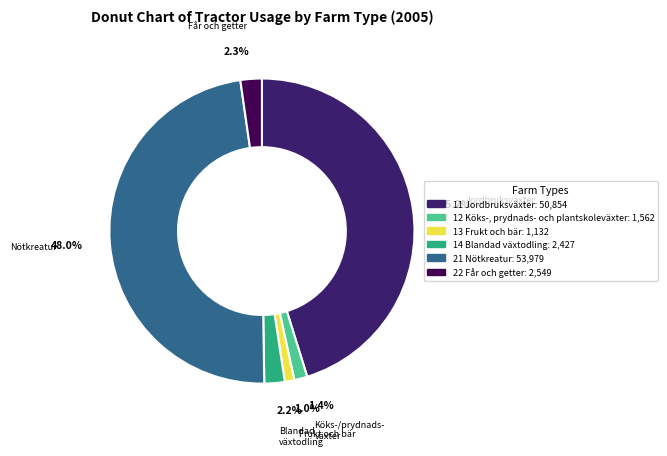

Is it true that 13 Frukt och bär is 11% of the pie?

False